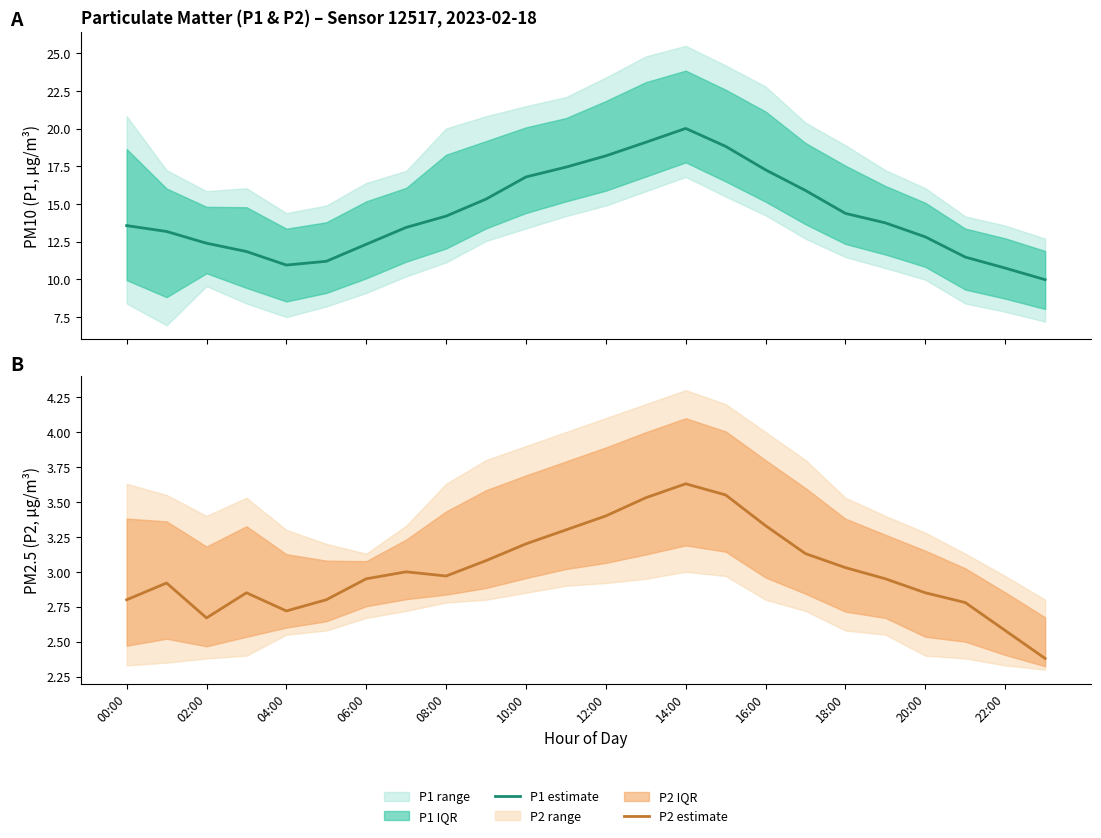

What is the sum of all P1 estimate values?

345.2